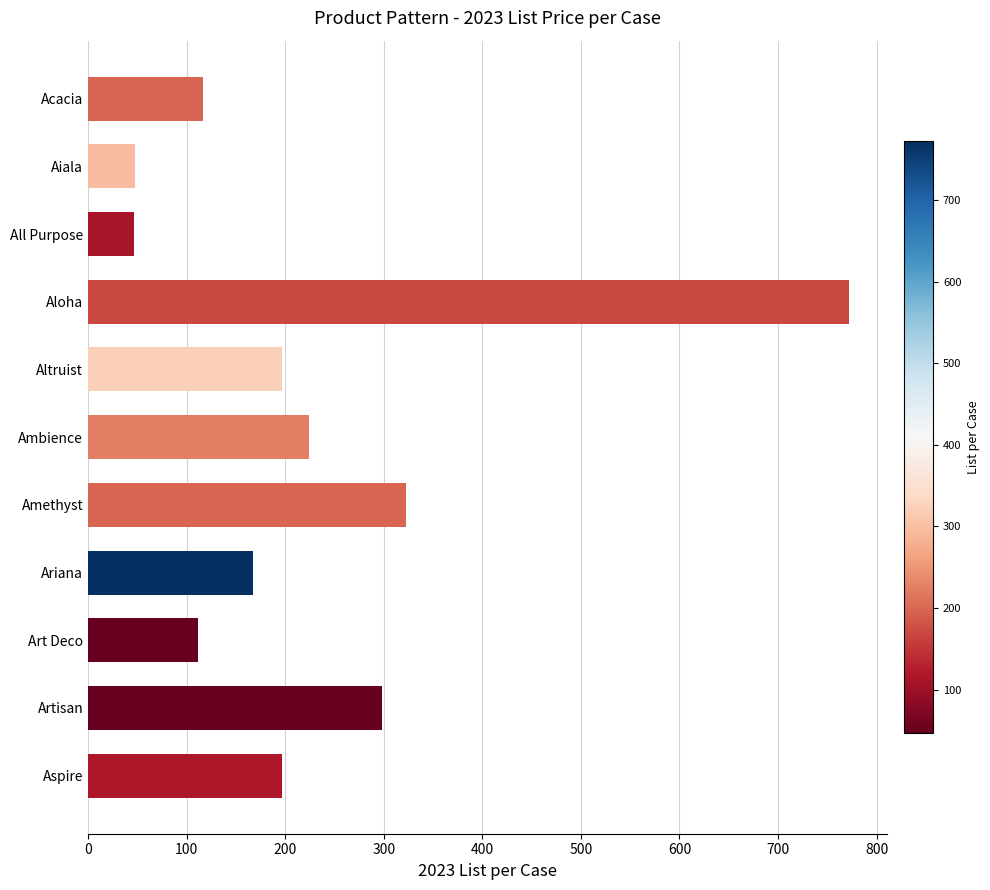

What is the sum of all values?

2501.3